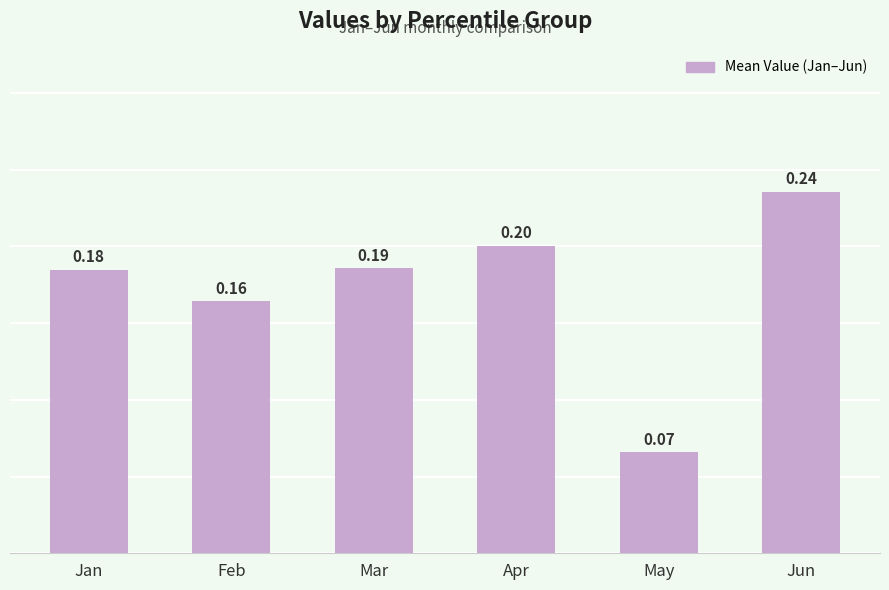

At which label is the value closest to 0?

May